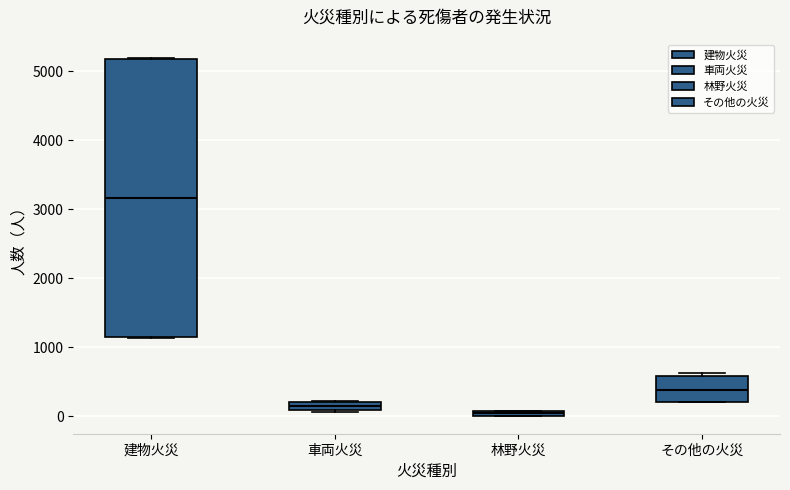

Where is the upper edge of the box for 建物火災 on the y-axis? The values are not printed on the chart, so give them approximately, as read against the axis.

5200